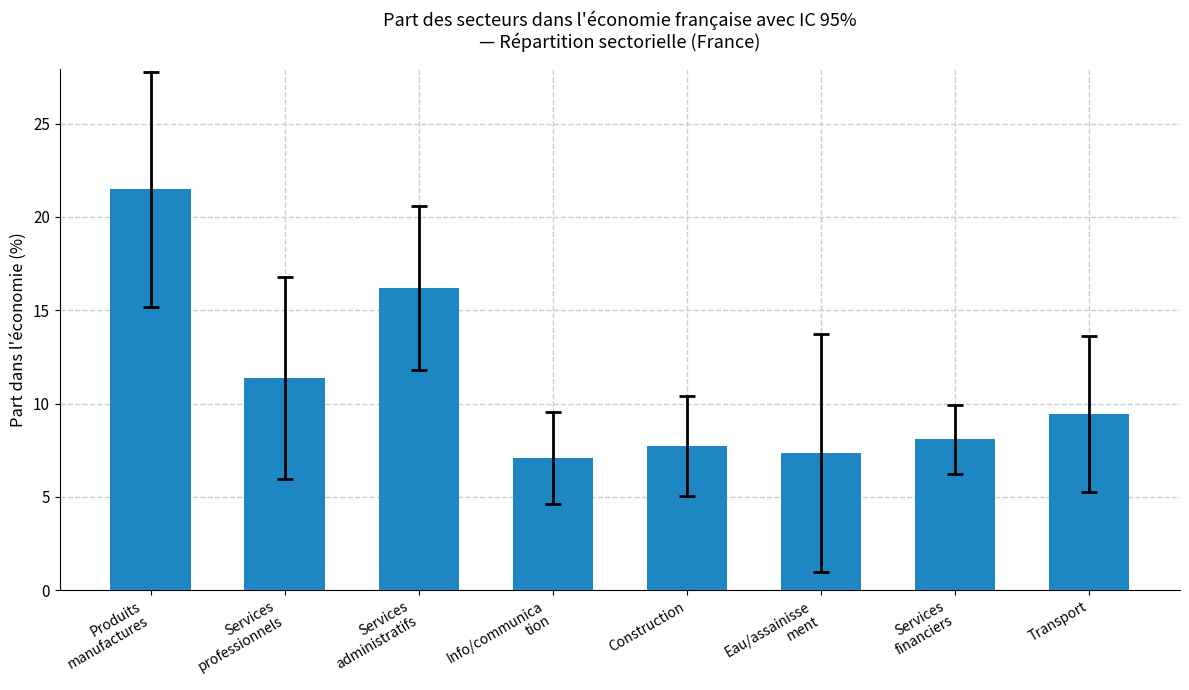

Where is the data nearest to the value 14?

Services
administratifs